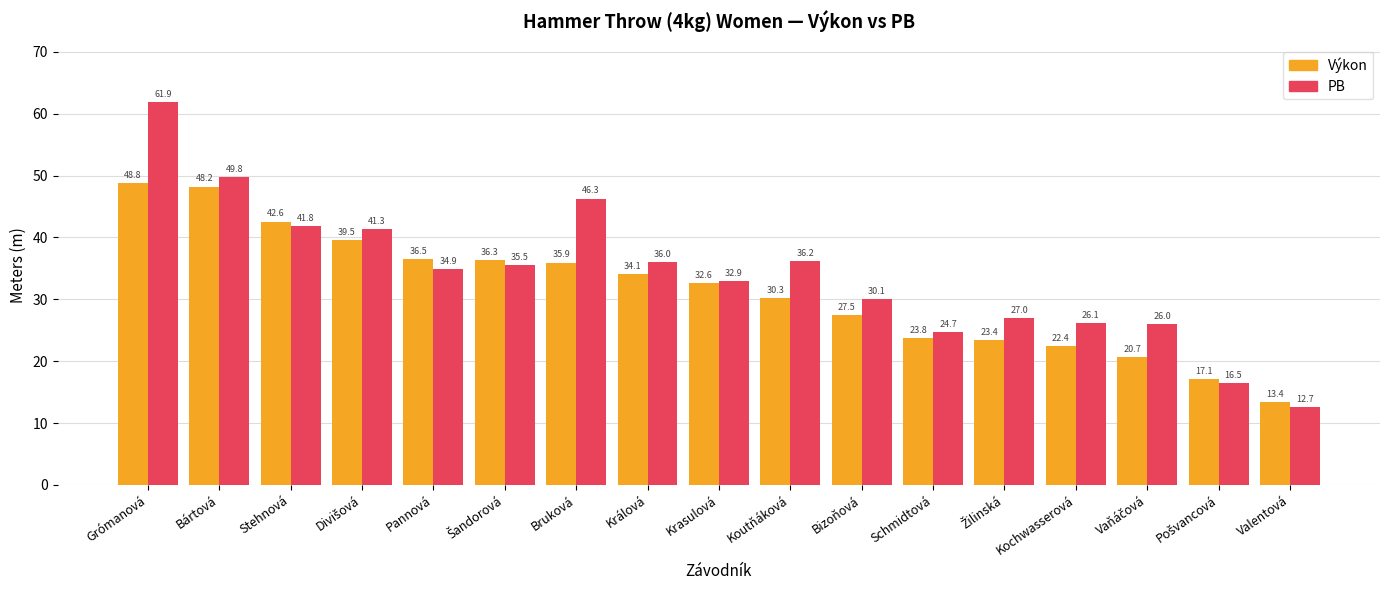

How many values in the PB series are below 34?

8